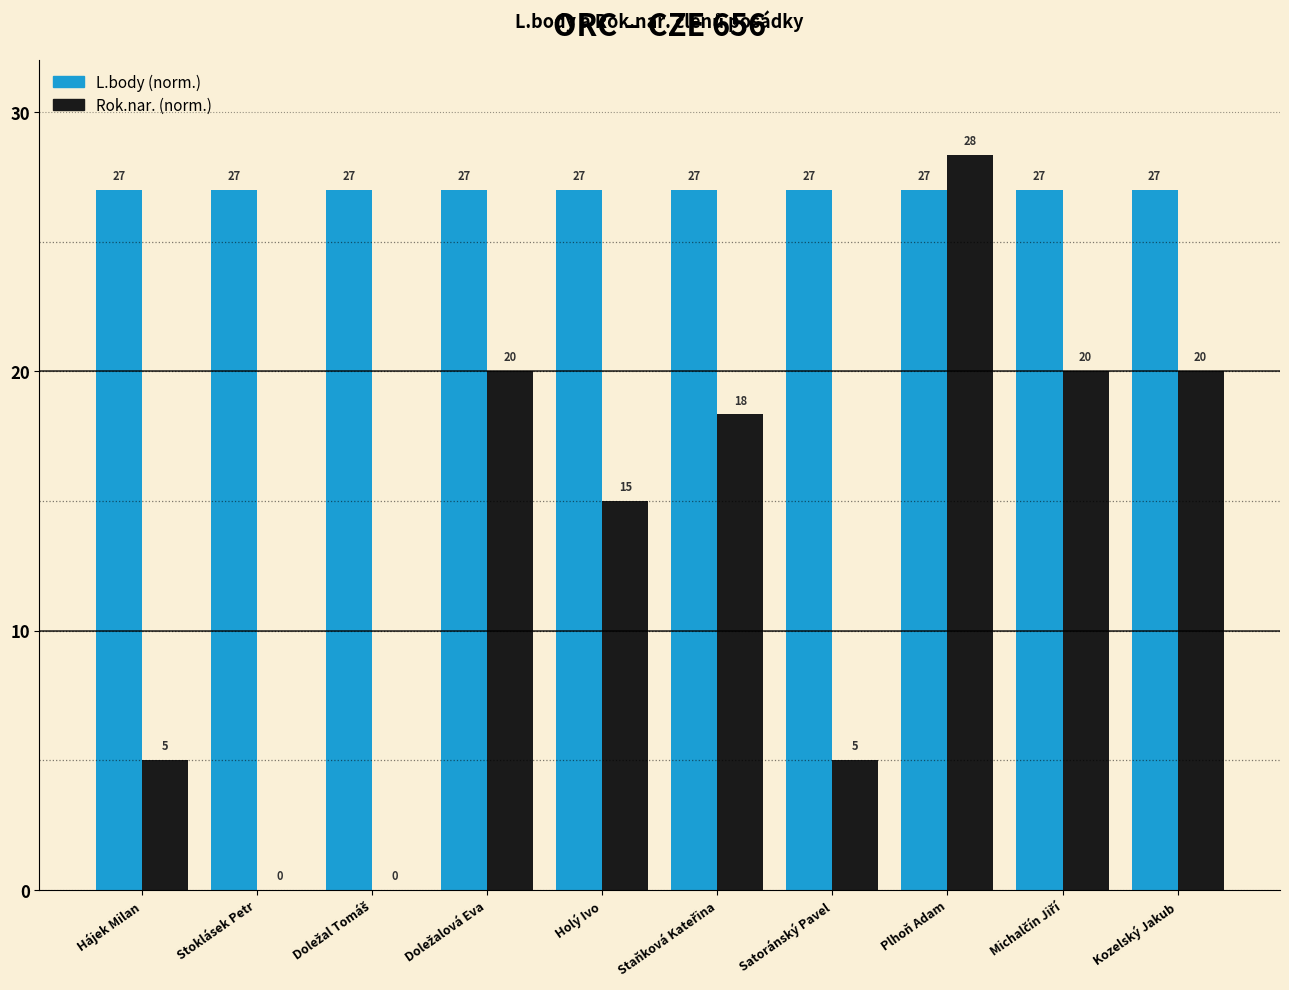

What are all the series names shown in the legend?

L.body (norm.), Rok.nar. (norm.)